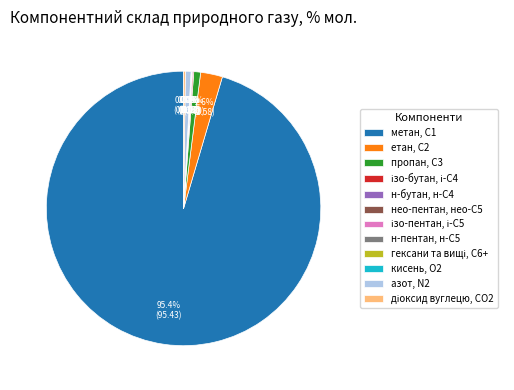

Does метан, С1 represent more than half of the total?

Yes